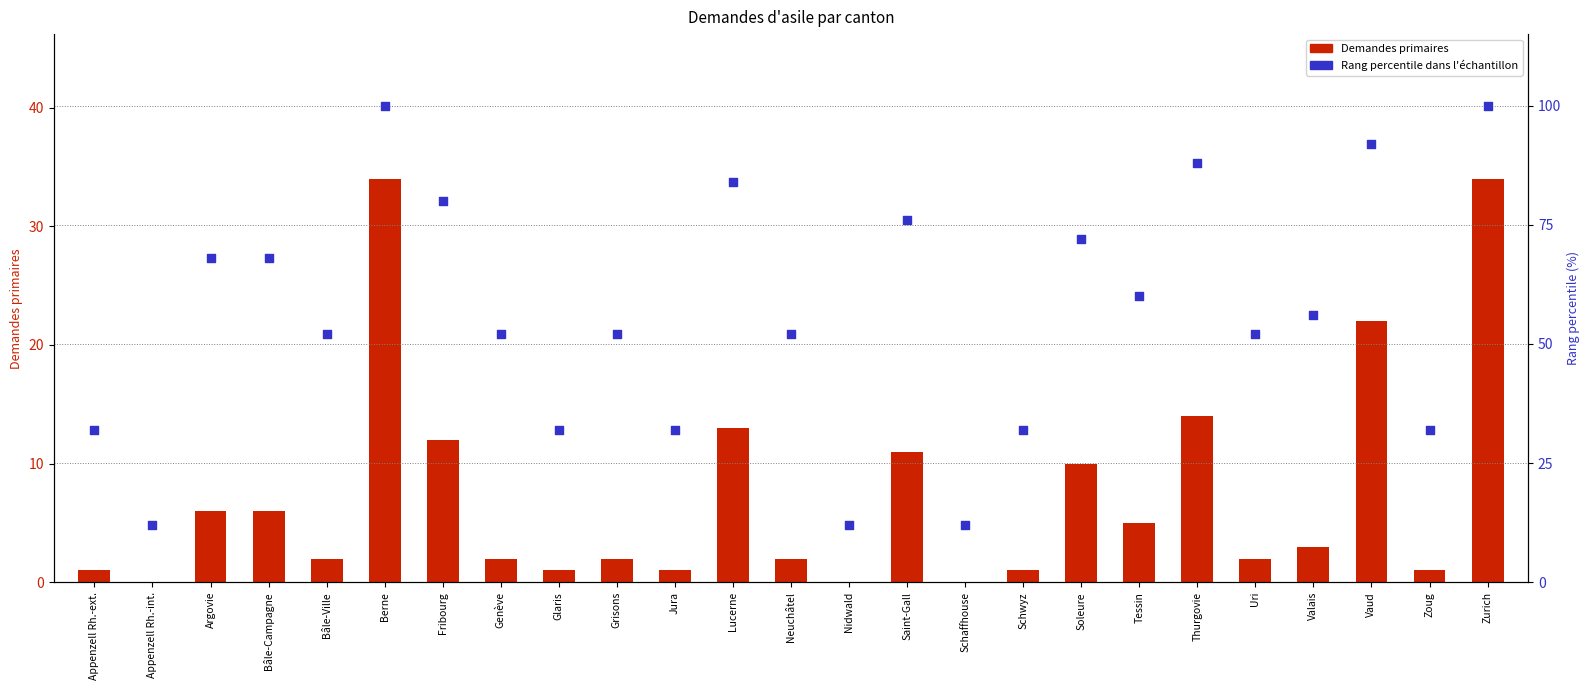

Is the value of Rang percentile dans l'échantillon at Argovie greater than the value of Demandes primaires at Saint-Gall?

Yes